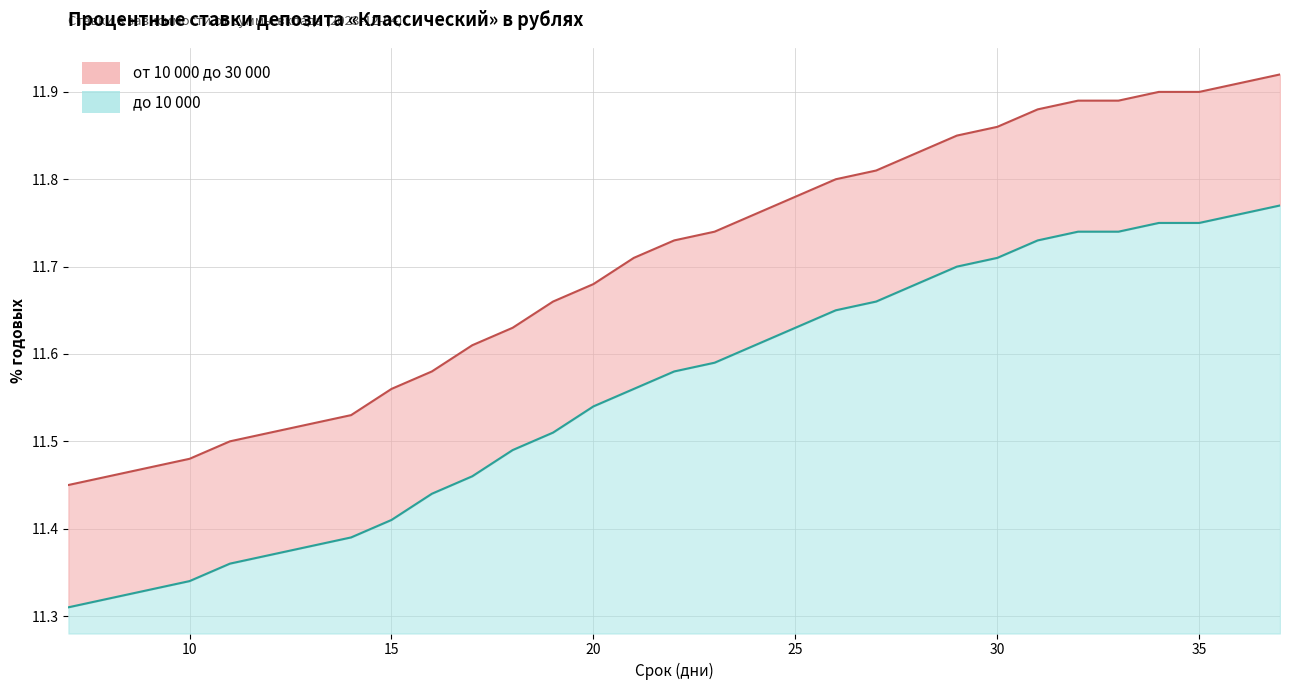

What is the lowest value of the до 10 000 (линия) series?

11.3